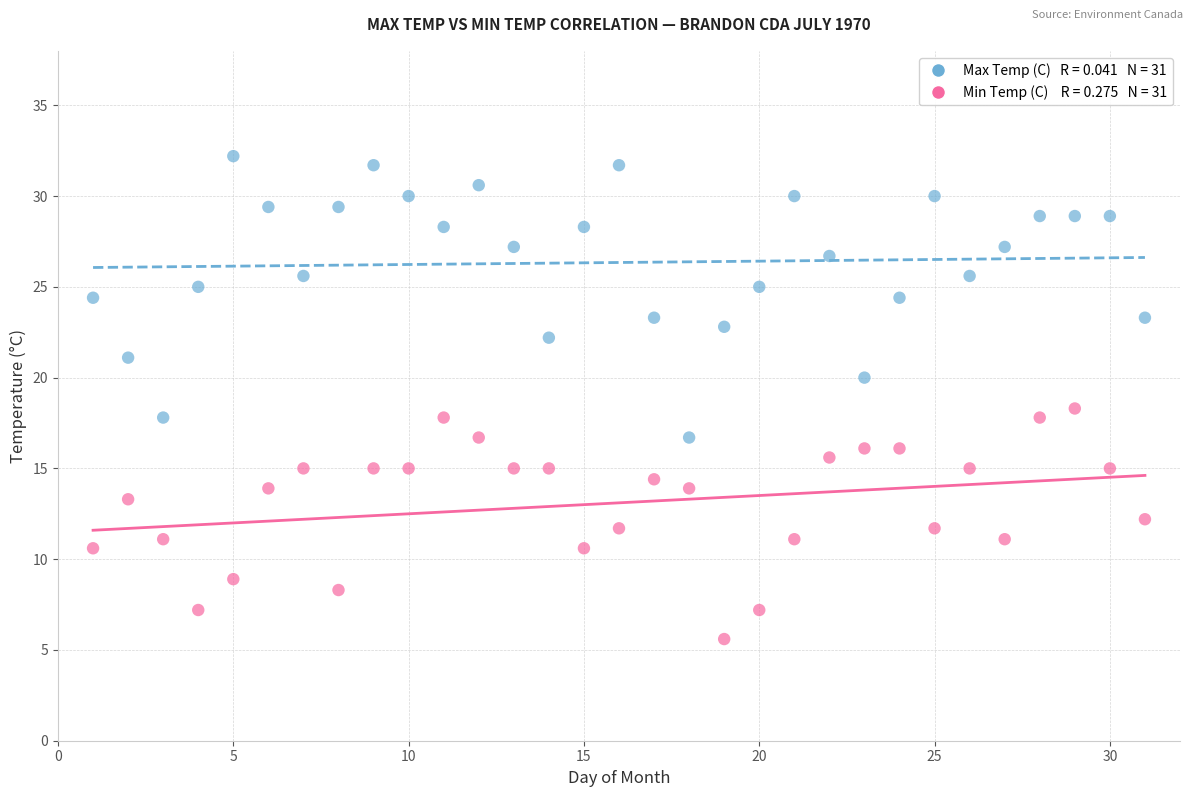

Across all data points, what is the range of Y values (max minus min)?

26.6